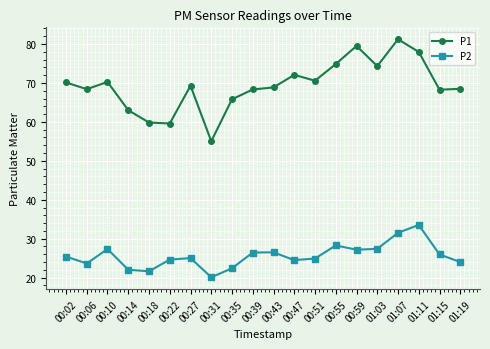

True or false: P2 has a value of 22.4 at 00:35.

True